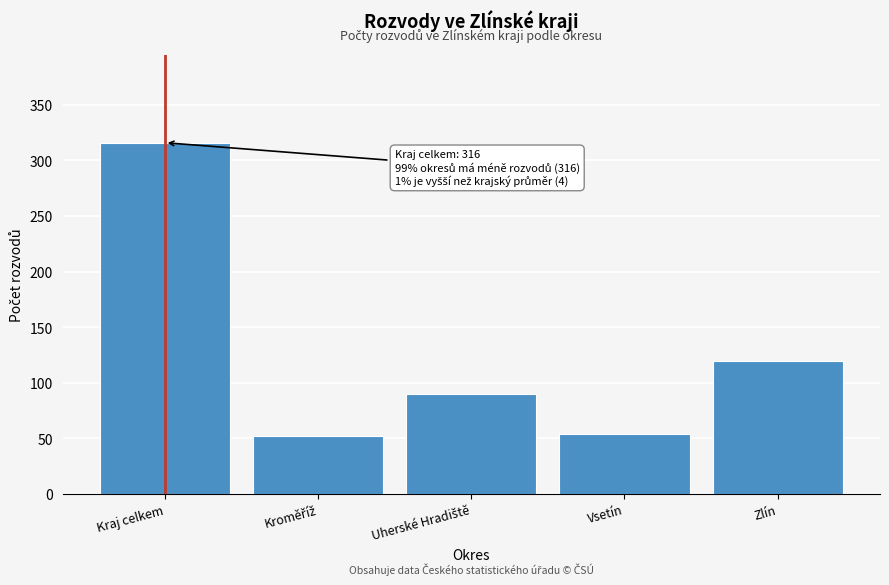

Reading left to right, list all the values displayed in this chart.

316	52	90	54	120